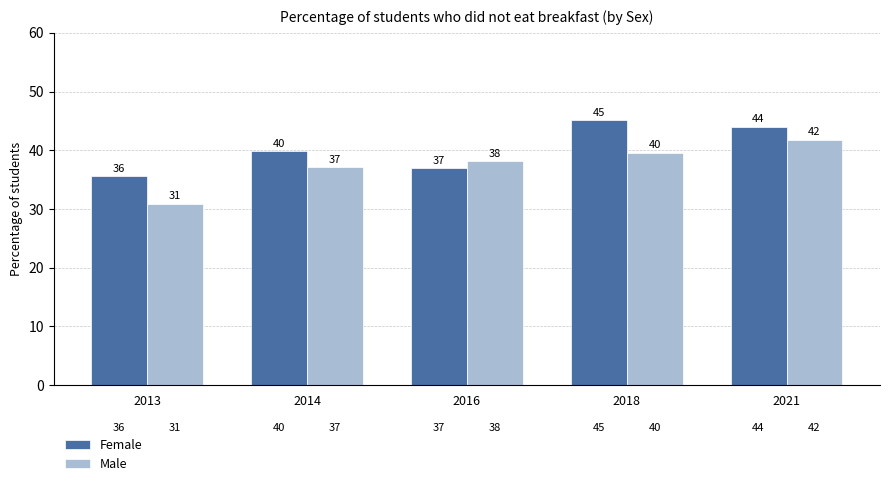

How many values in the Female series are below 39?

2